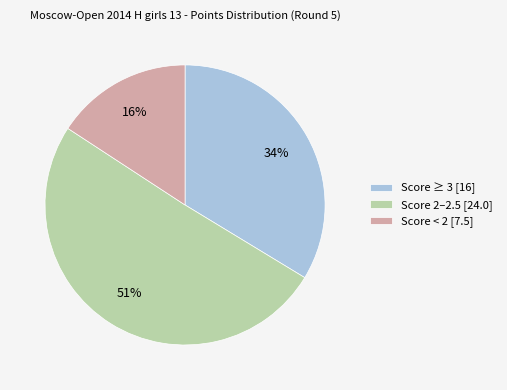

Is the sum of Score ≥ 3 [16] and Score < 2 [7.5] greater than half?

No